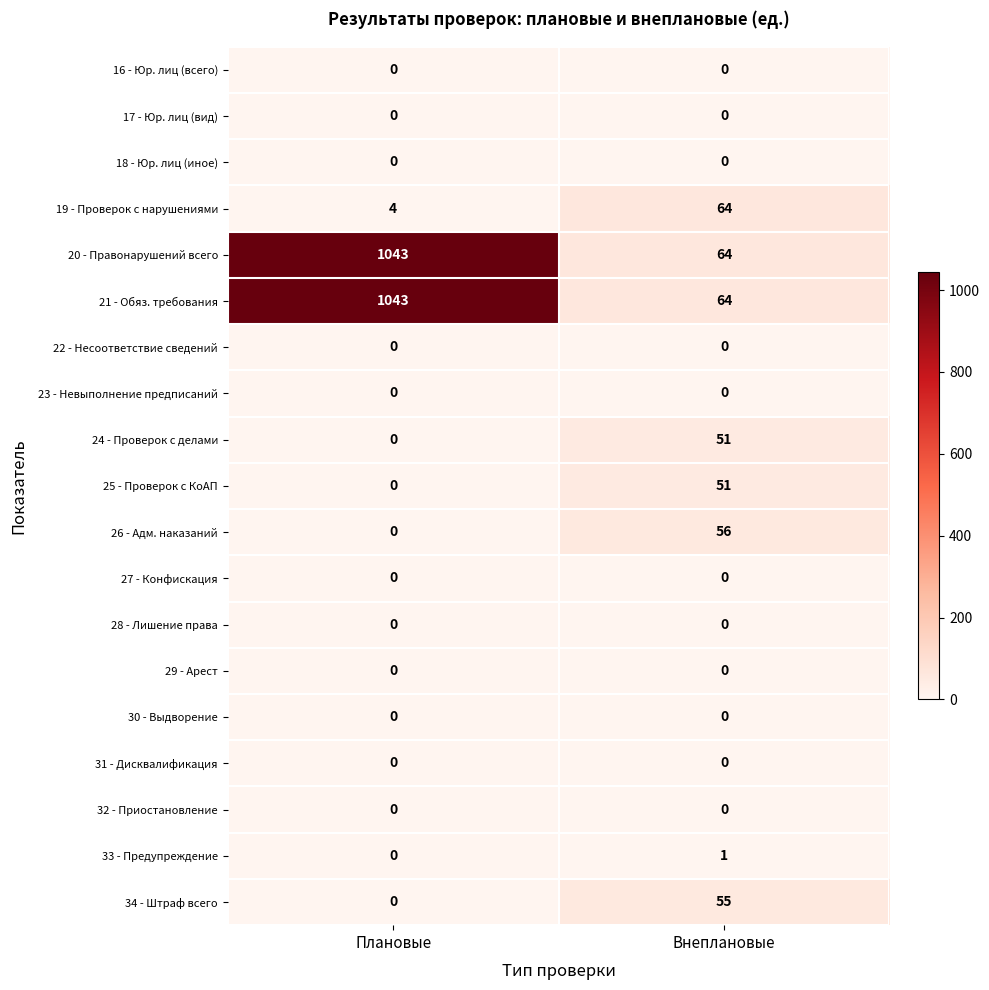

True or false: 33 - Предупреждение has a value of 0 at Плановые.

True